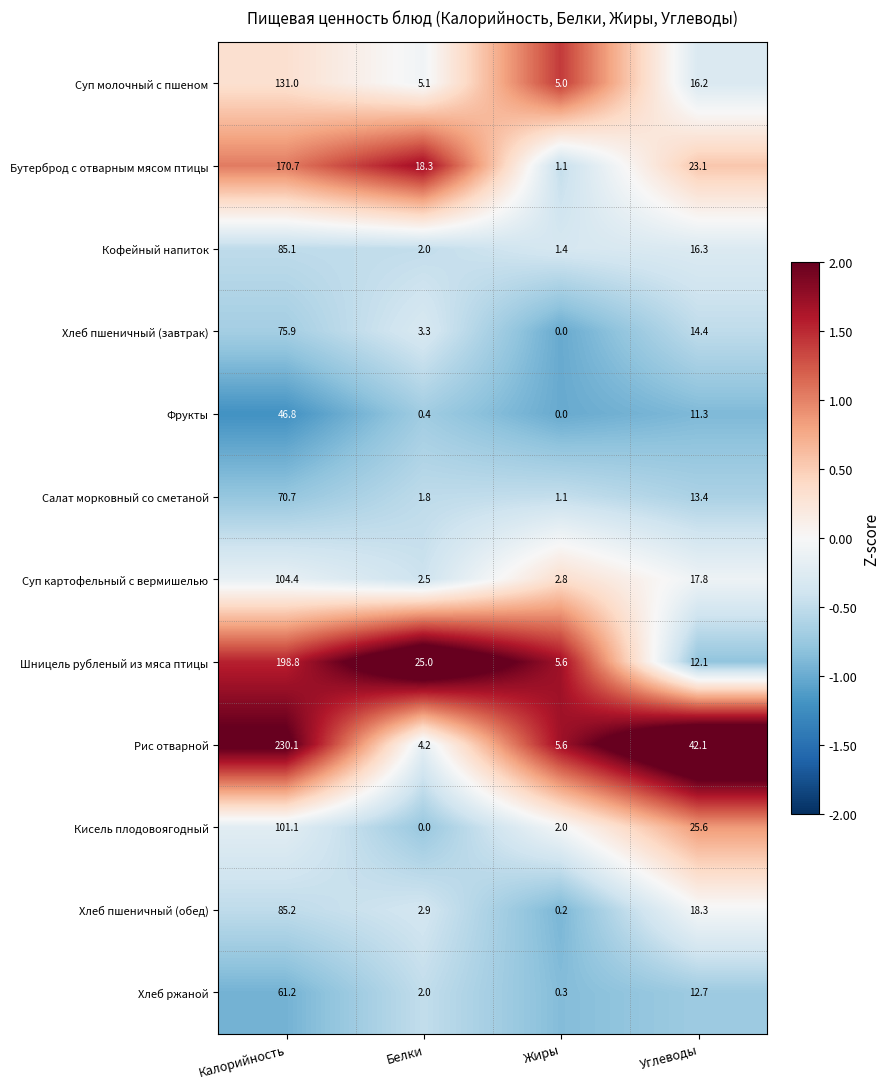

What is the difference between the maximum and minimum values in the Суп картофельный с вермишелью series?

101.9